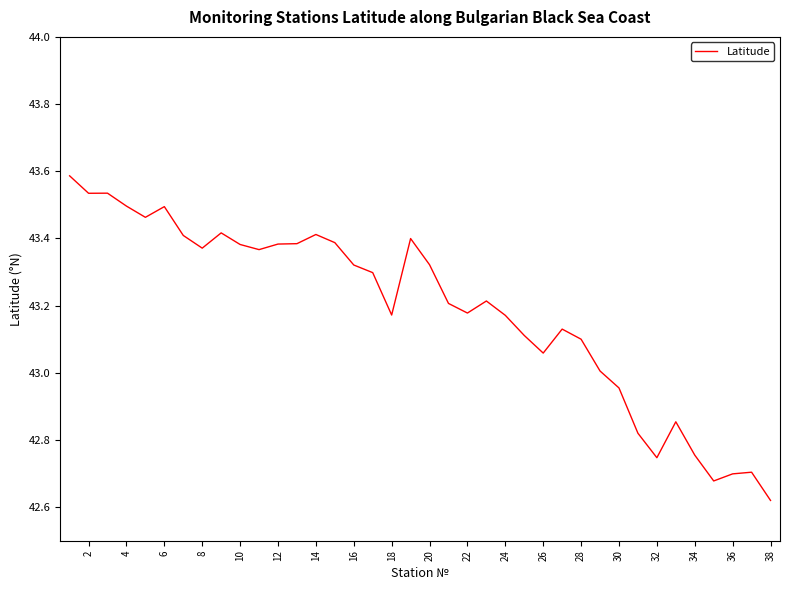

True or false: there are more than 1 points higher than both neighbors.

True